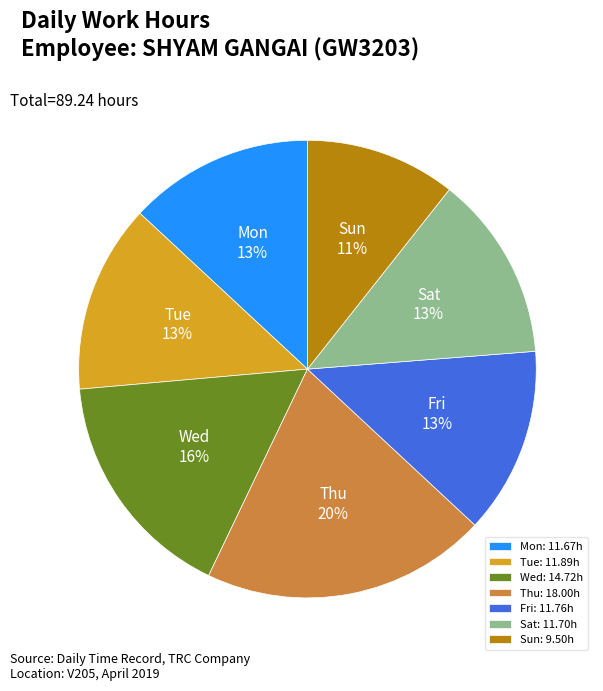

Is Thu the majority of the pie?

No